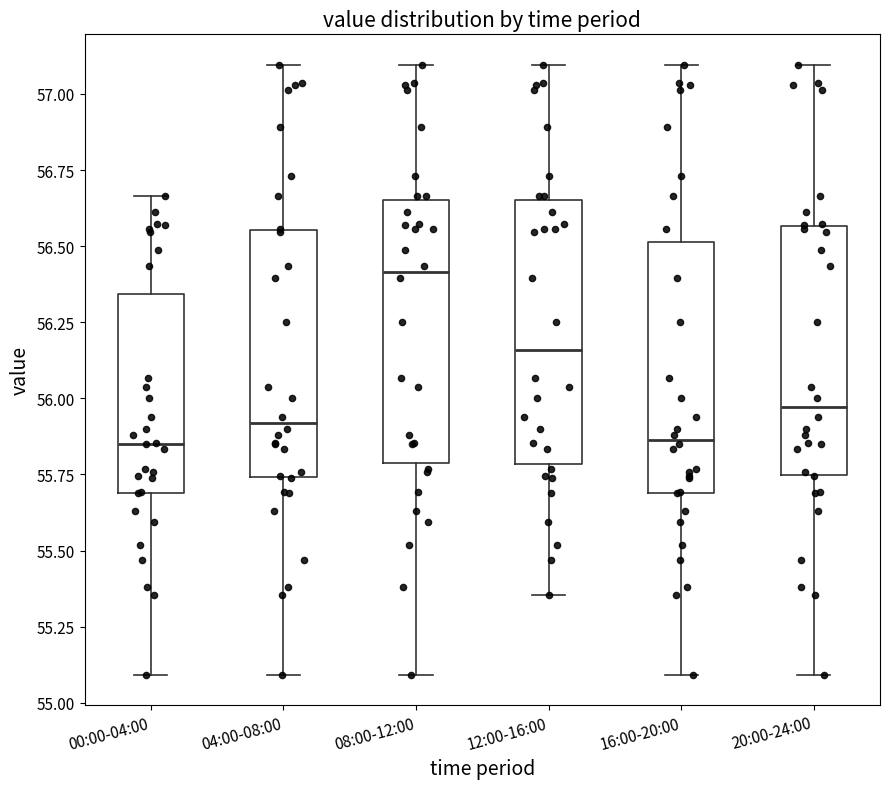

Where does the lower whisker of the box for 08:00-12:00 end on the y-axis? The values are not printed on the chart, so give them approximately, as read against the axis.

55.10